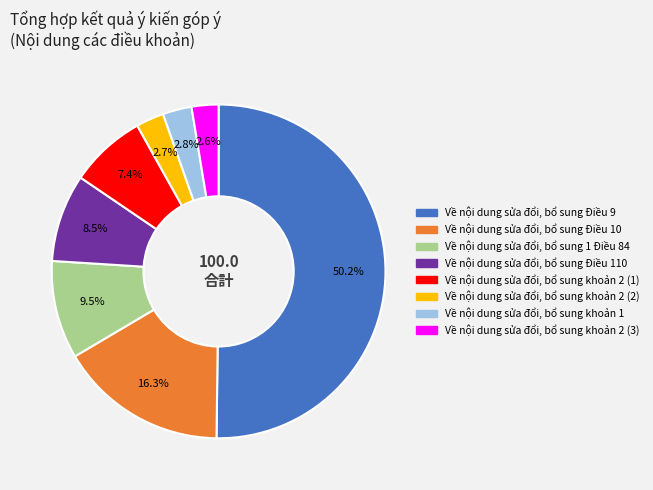

Combined, what portion of the pie is Về nội dung sửa đổi, bổ sung Điều 110 and Về nội dung sửa đổi, bổ sung khoản 1?

11.3%